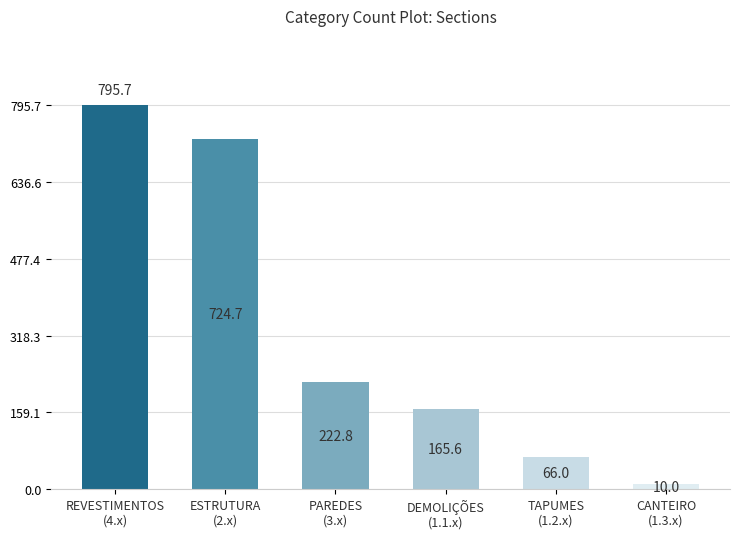

Which has a higher value, ESTRUTURA
(2.x) or PAREDES
(3.x)?

ESTRUTURA
(2.x)